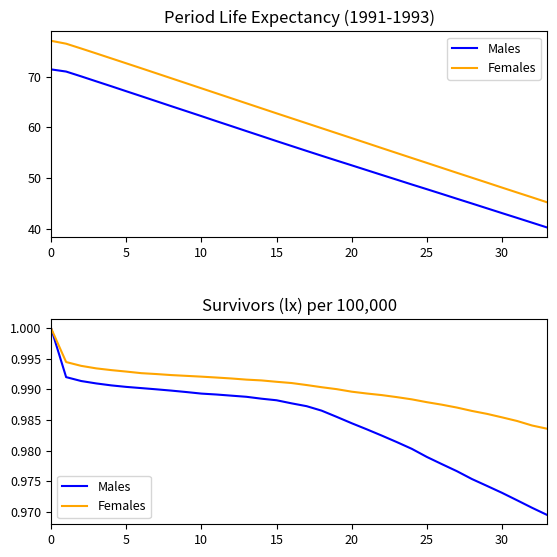

Is this an area chart (filled region under the line)?

No